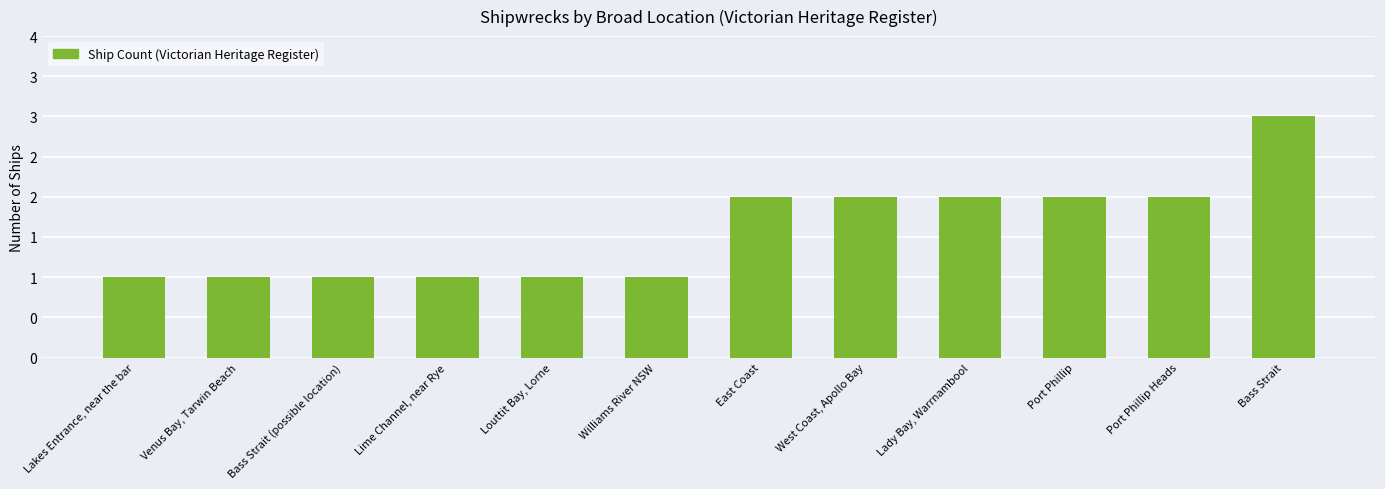

Reading right to left, what are all the values shown in this chart?

Bass Strait=3	Port Phillip Heads=2	Port Phillip=2	Lady Bay, Warrnambool=2	West Coast, Apollo Bay=2	East Coast=2	Williams River NSW=1	Louttit Bay, Lorne=1	Lime Channel, near Rye=1	Bass Strait (possible location)=1	Venus Bay, Tarwin Beach=1	Lakes Entrance, near the bar=1